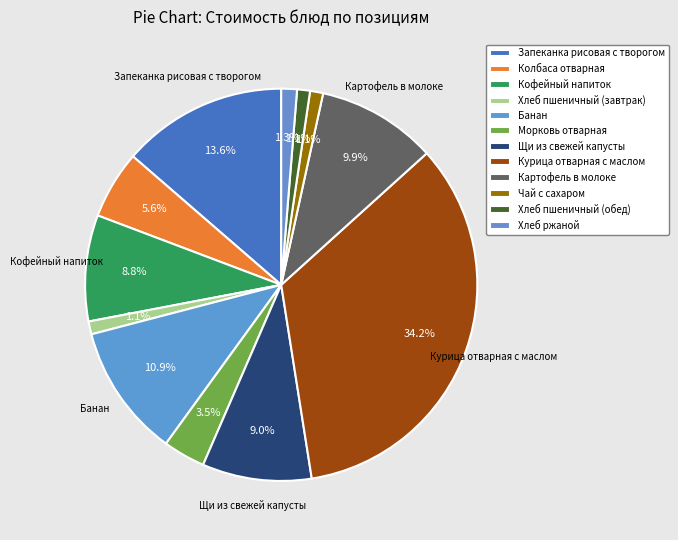

How many slices are in this pie chart?

12